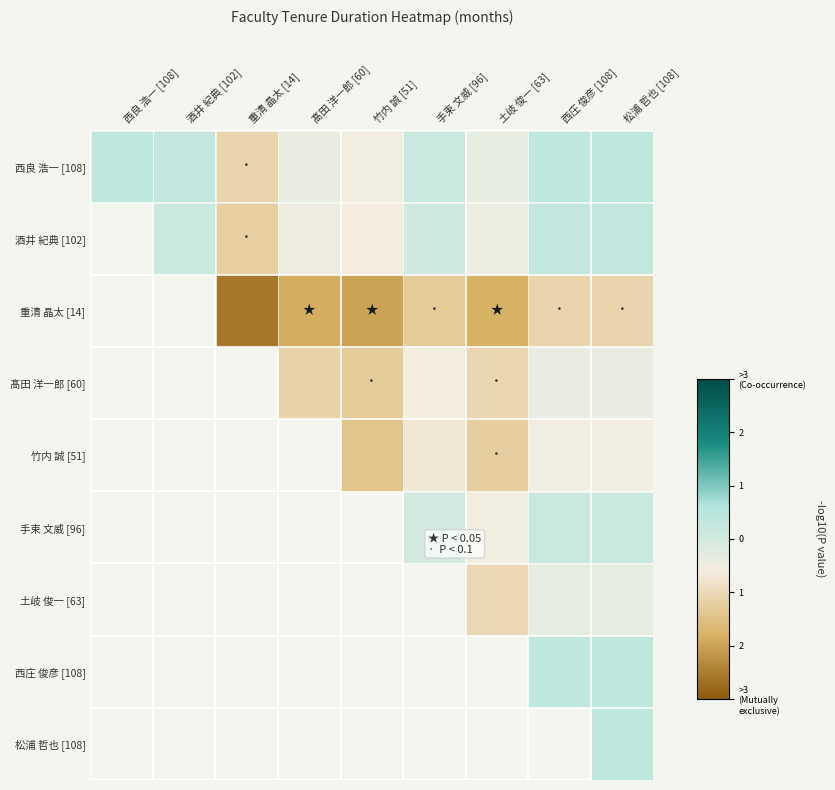

How many series are shown in this chart?

9